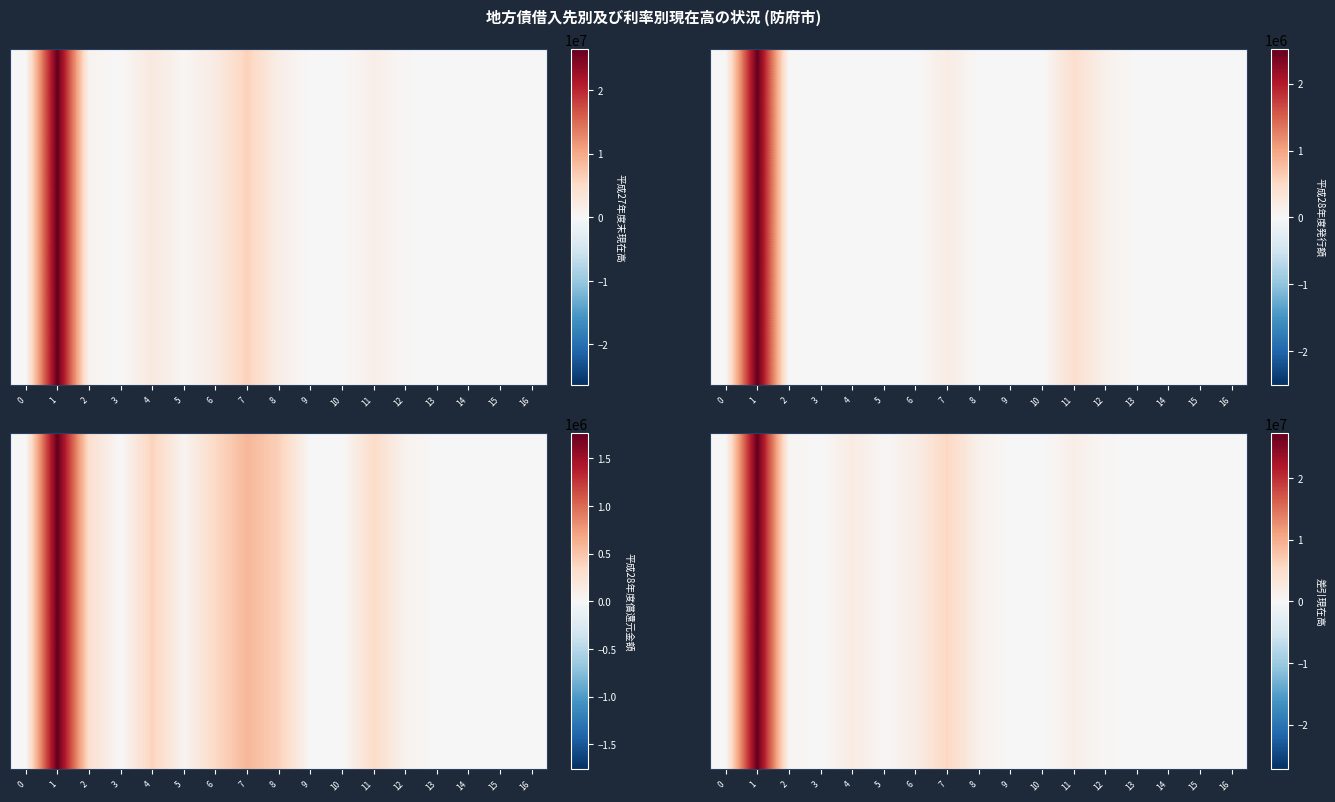

Reading left to right, list all the values displayed in this chart.

0	27207349	489933	0	2201850	352971	1848879	5696681	1215301	54470	0	1619614	325601	0	0	0	0